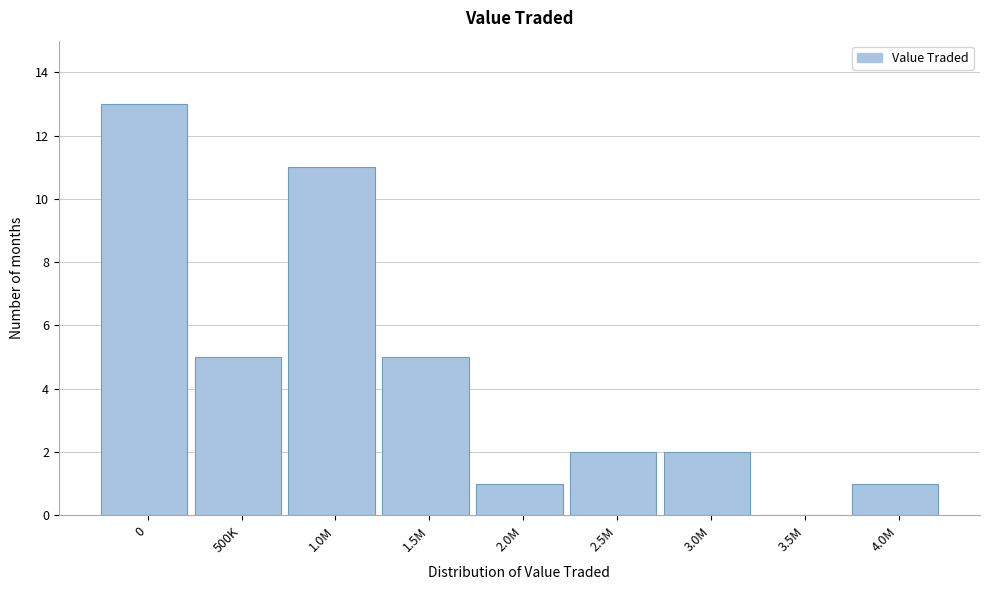

Reading right to left, what are all the values shown in this chart?

4.0M=1	3.5M=0	3.0M=2	2.5M=2	2.0M=1	1.5M=5	1.0M=11	500K=5	0=13